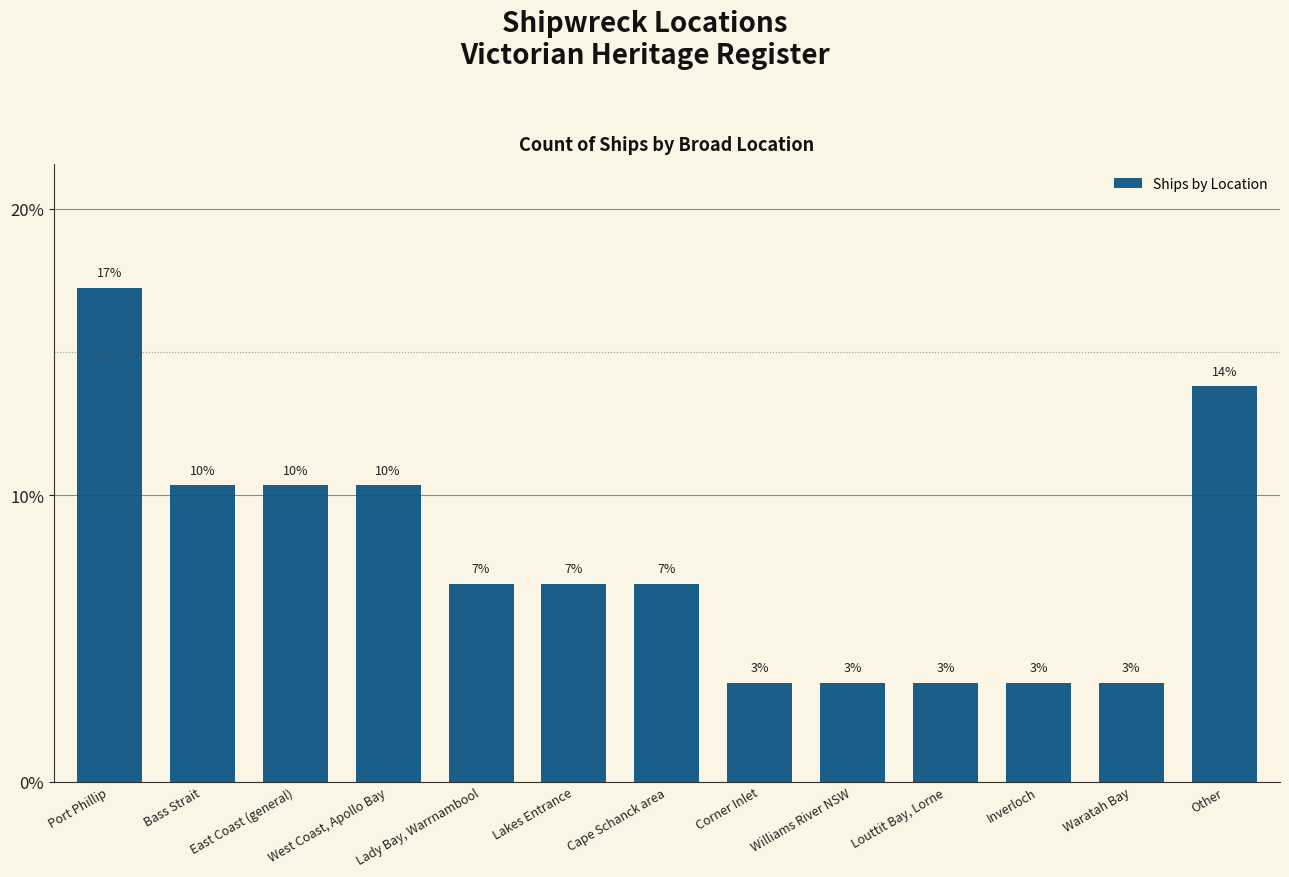

What position from the right is Corner Inlet?

6